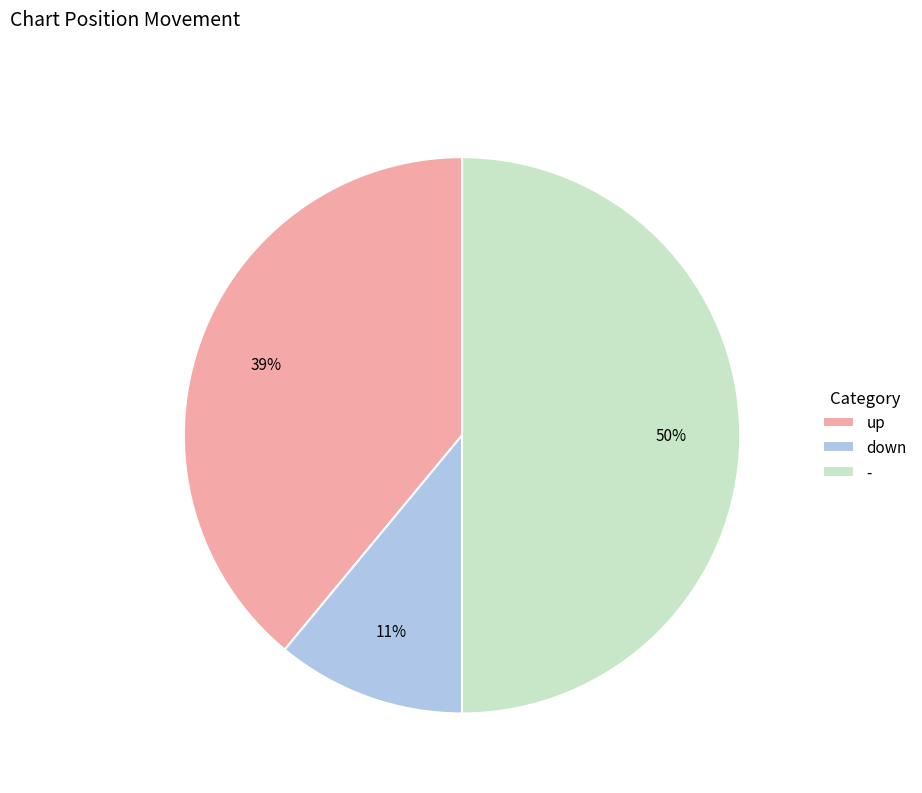

True or false: up accounts for 53% of the total.

False